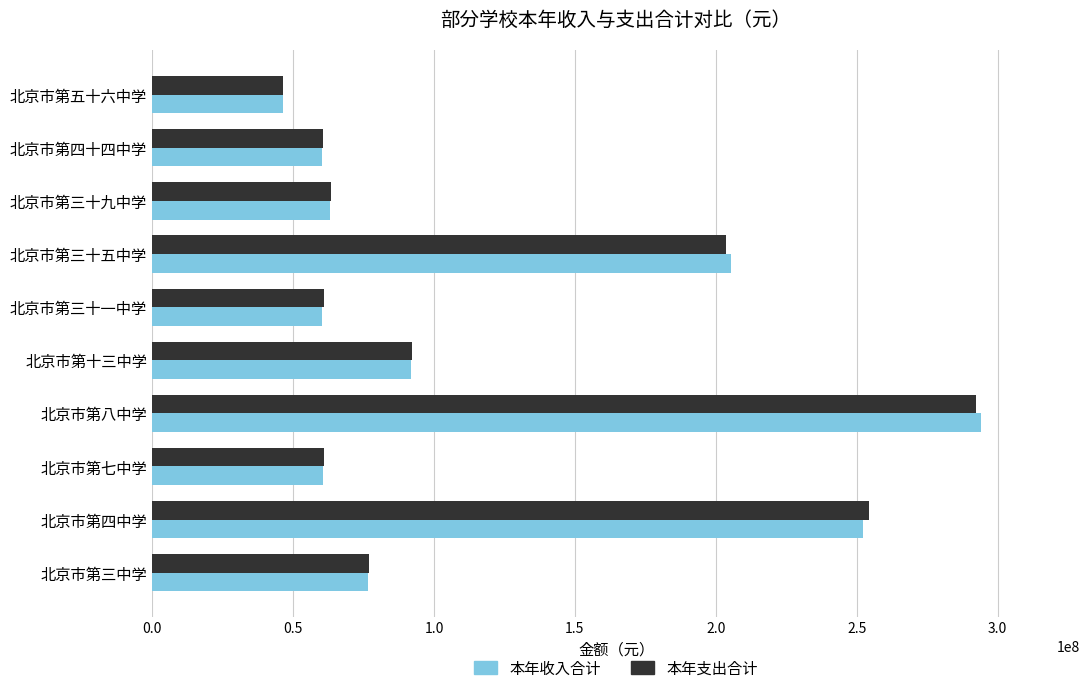

At how many categories does at least one series exceed 183215608?

3